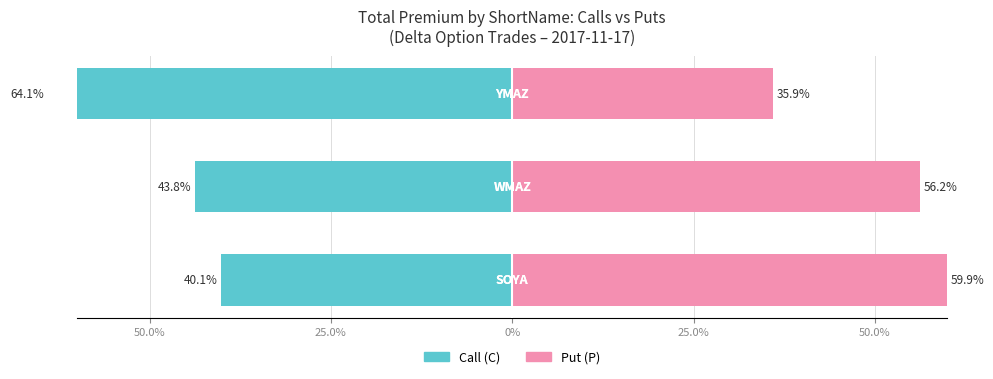

Is it true that Put (P) equals 13.7 at 0%?

False